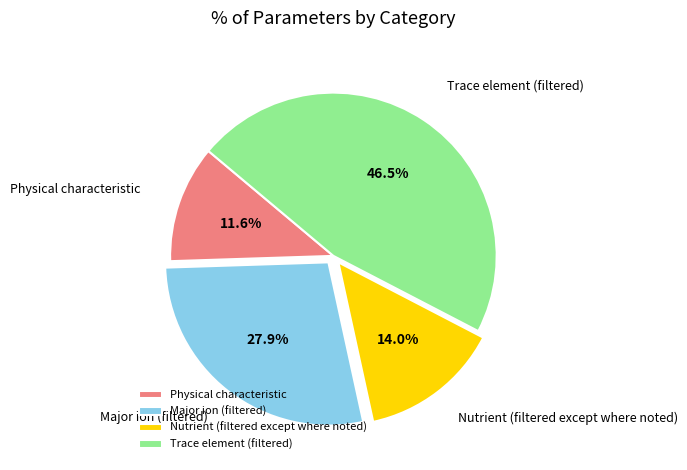

Rank the categories by value from highest to lowest.

Trace element (filtered), Major ion (filtered), Nutrient (filtered except where noted), Physical characteristic